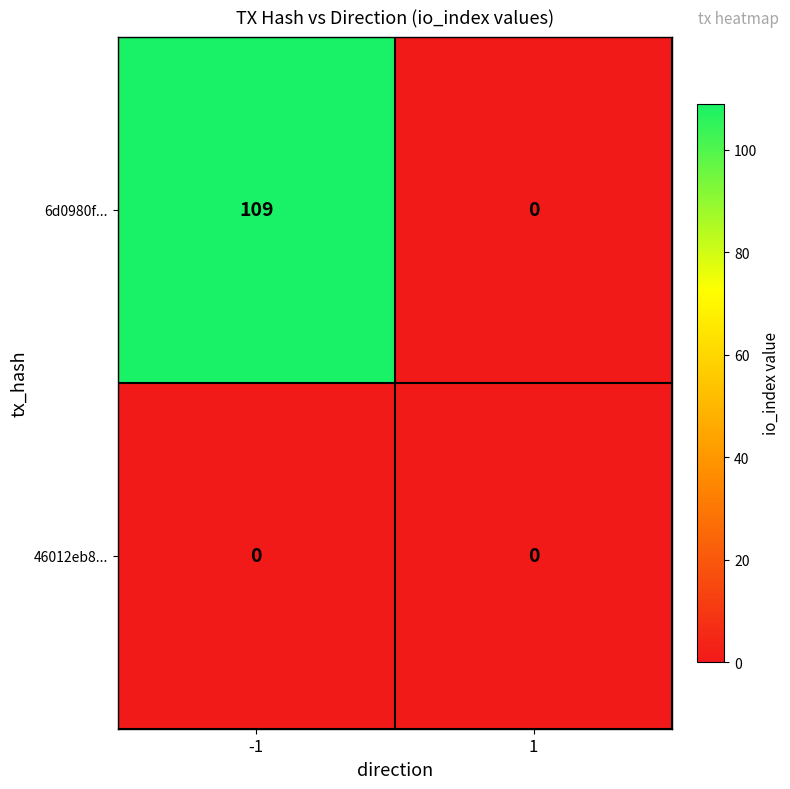

Reading left to right, what are all the values shown in this chart?

6d0980f...: 109	0
46012eb8...: 0	0